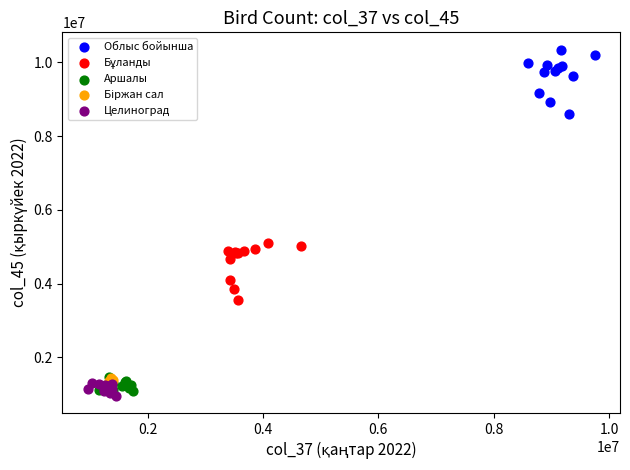

Which series reaches the maximum Y coordinate?

Облыс бойынша